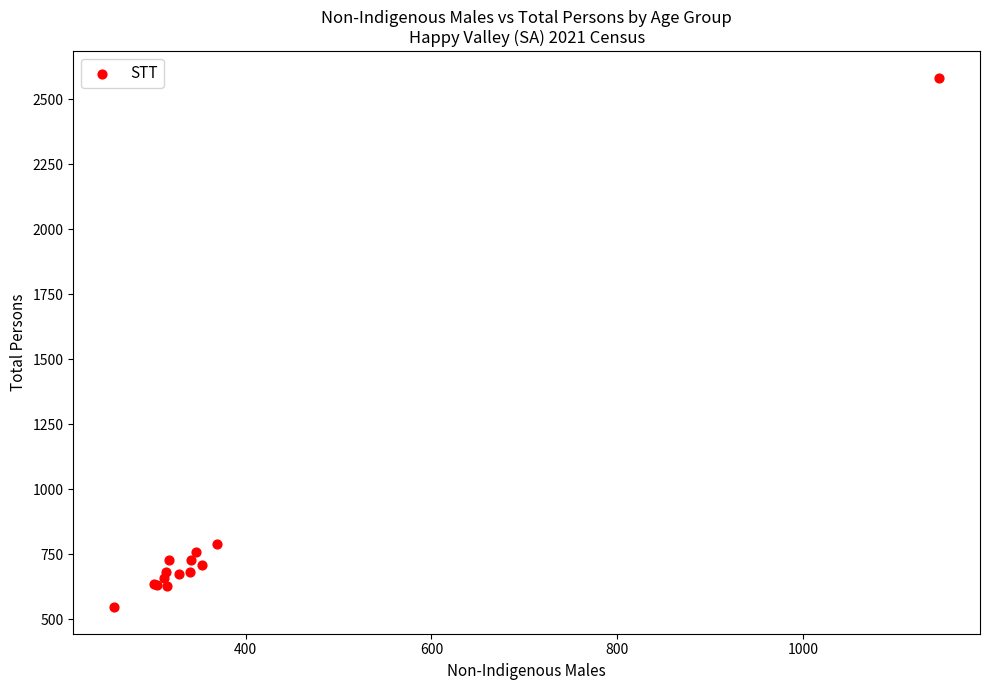

What Y value in the scatter plot is closest to 1564?

788